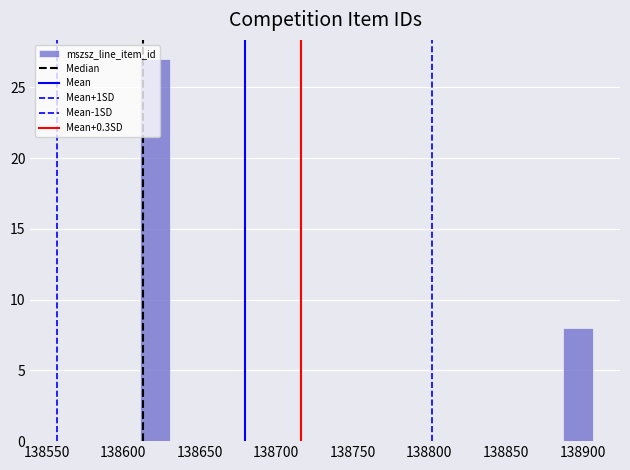

Around what value on the x-axis is the tallest bar? Give the approximate position of its centre, as read against the axis.

138620